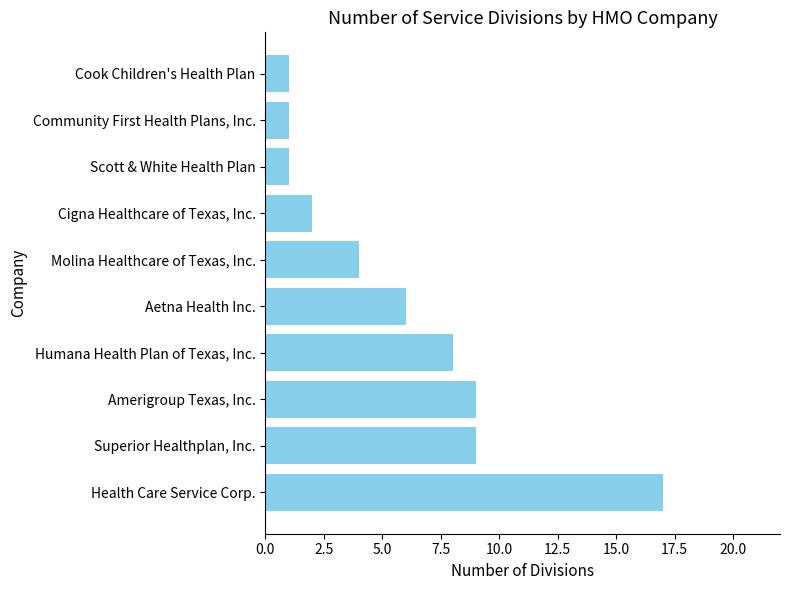

What is the greatest value displayed?

17